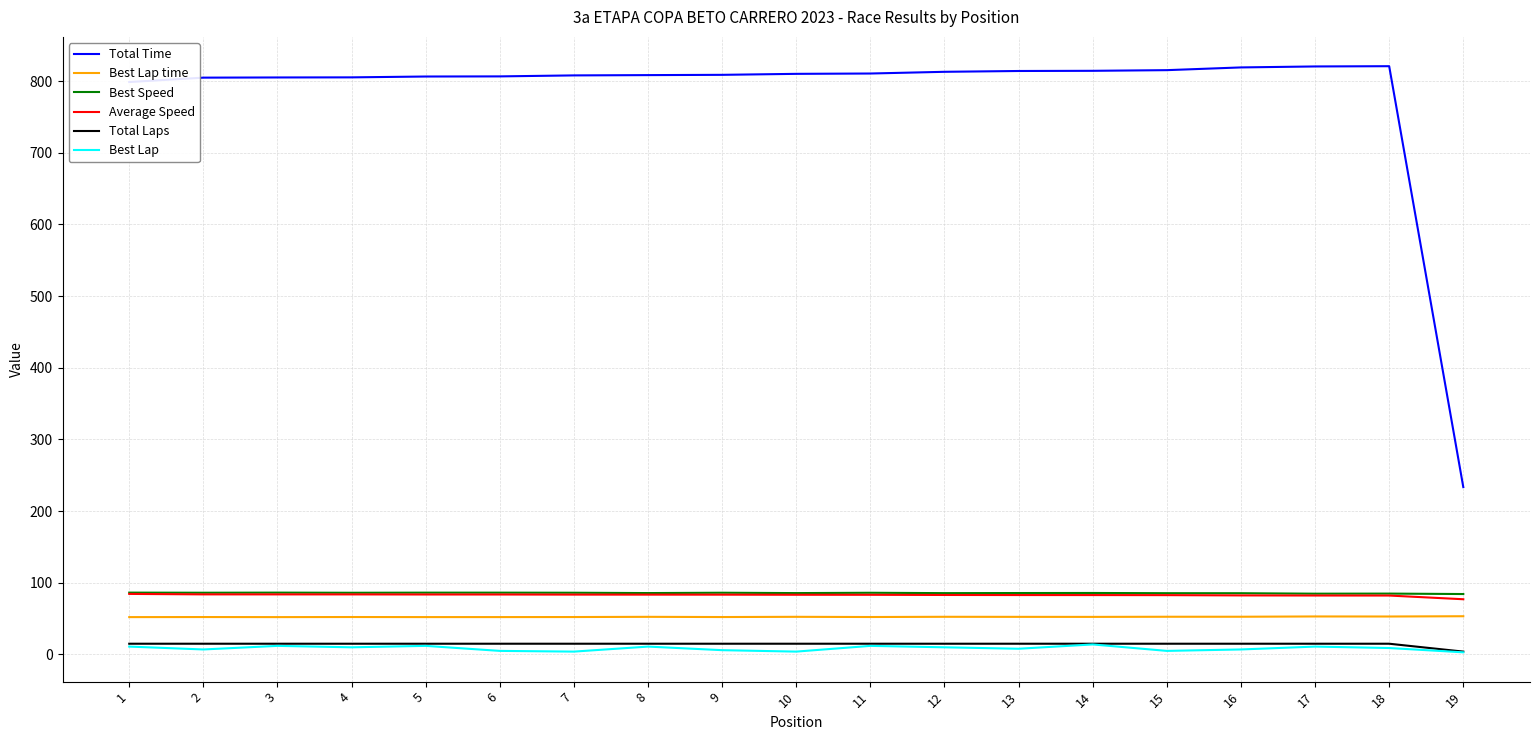

What is the maximum value for Total Time?

820.9